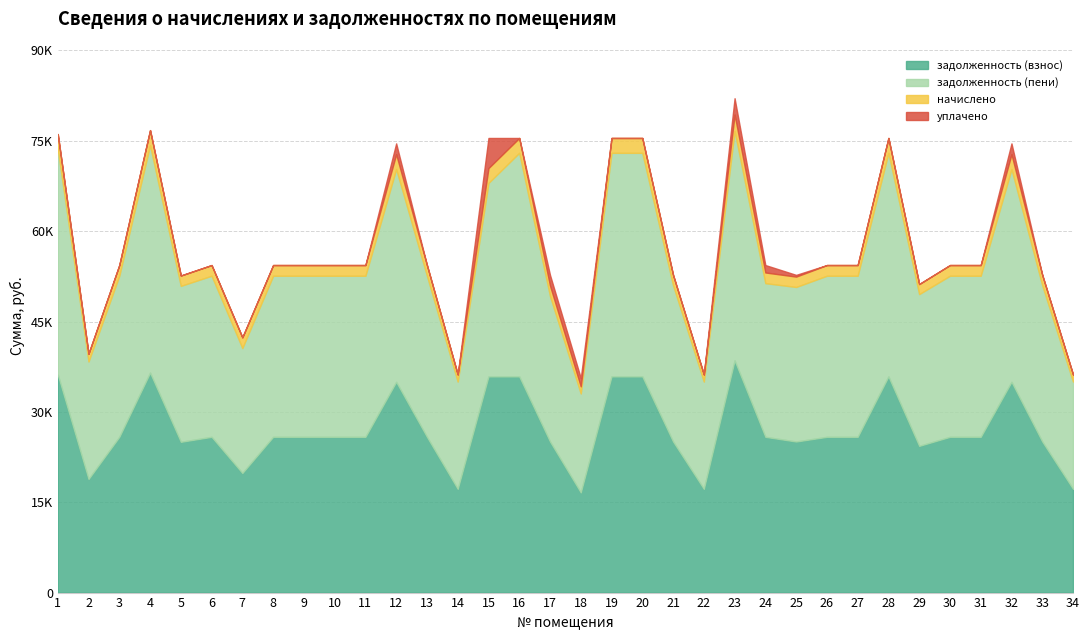

True or false: задолженность (пени) and начислено cross at least once.

False